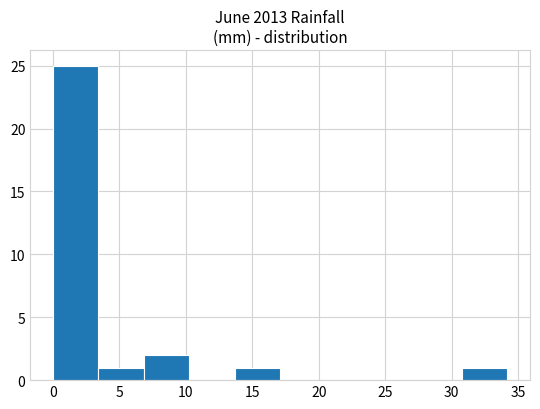

Reading left to right, list every bar in this chart as the range it spans on the x-axis followed by its height. Neither the bar edges nor the heights are printed on the chart, so give them approximately, as read against the axes.

0.0 to 3.5: 25
3.5 to 7.0: 1
7.0 to 10.5: 2
10.5 to 13.5: 0
13.5 to 17.0: 1
17.0 to 20.5: 0
20.5 to 24.0: 0
24.0 to 27.5: 0
27.5 to 31.0: 0
31.0 to 34.0: 1